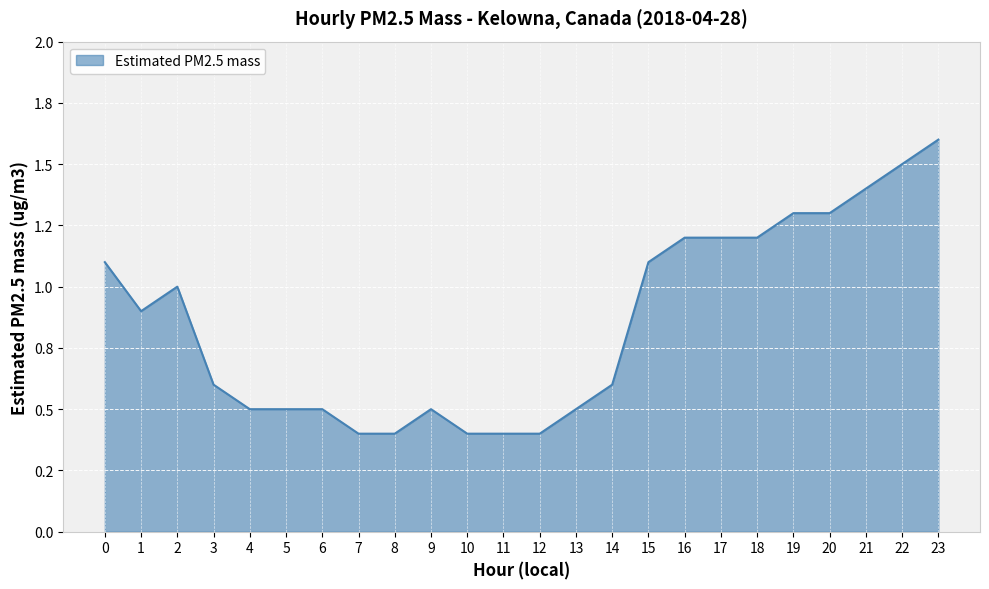

Where is the data nearest to the value 1?

2